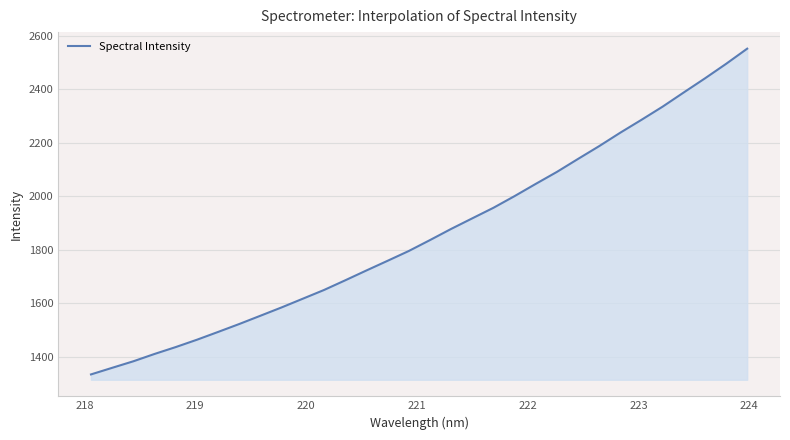

What is the difference between the second highest and second lowest values?

1137.5